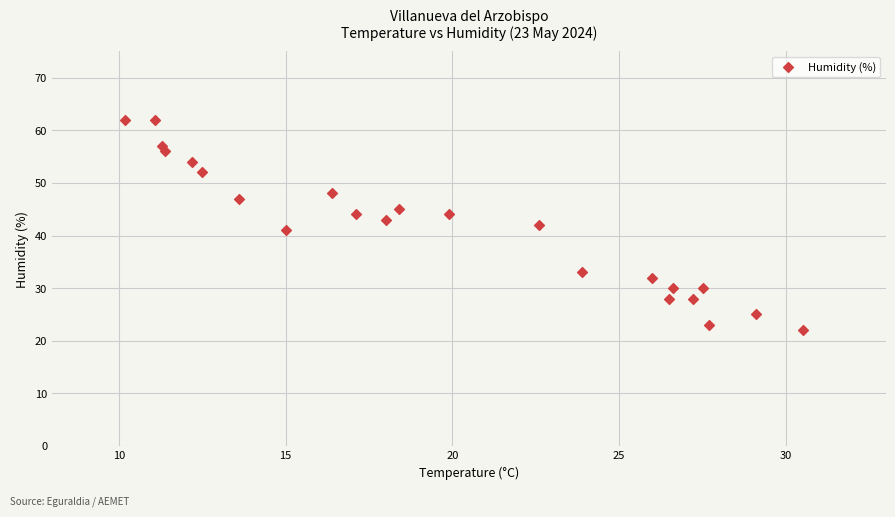

What is the range of Y values (max minus min)?

40